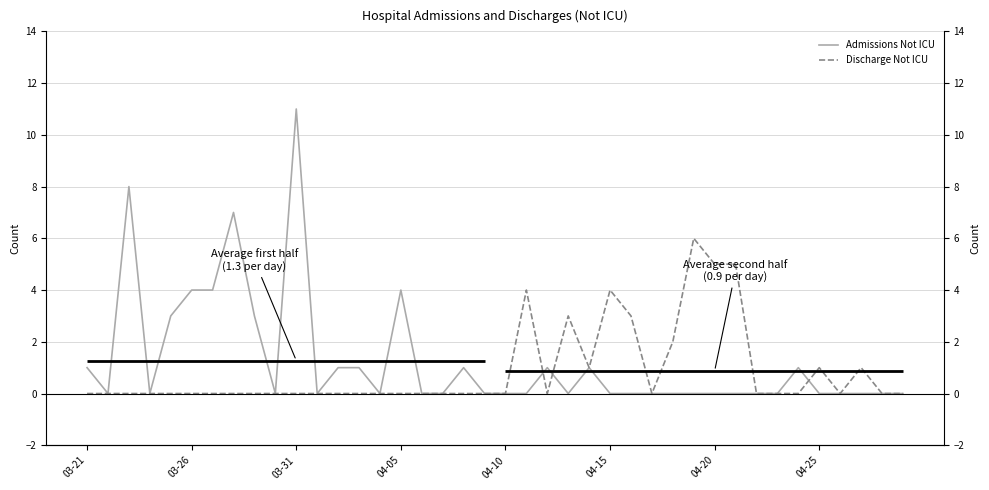

Between which two adjacent categories do Admissions Not ICU and Discharge Not ICU first intersect?

21 and 22